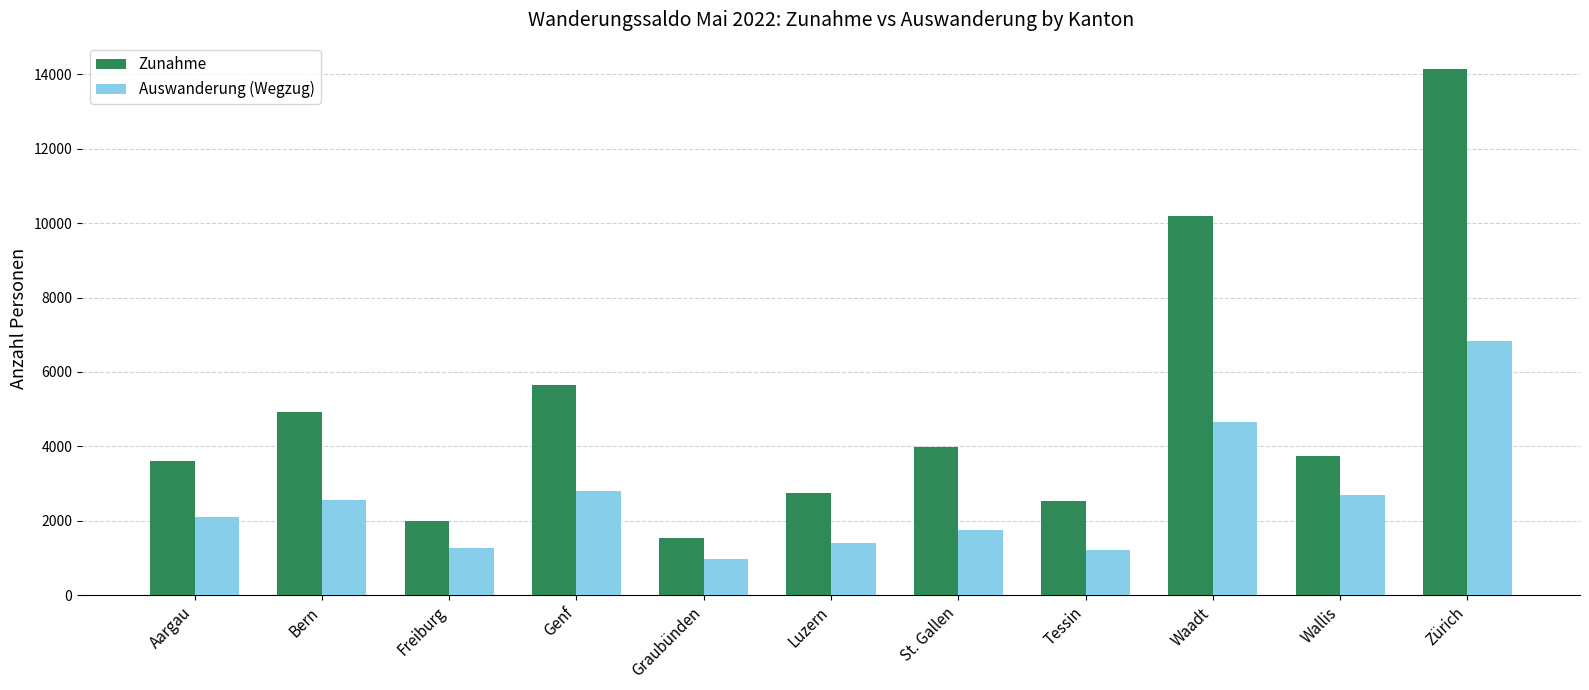

What position from the right is St. Gallen?

5